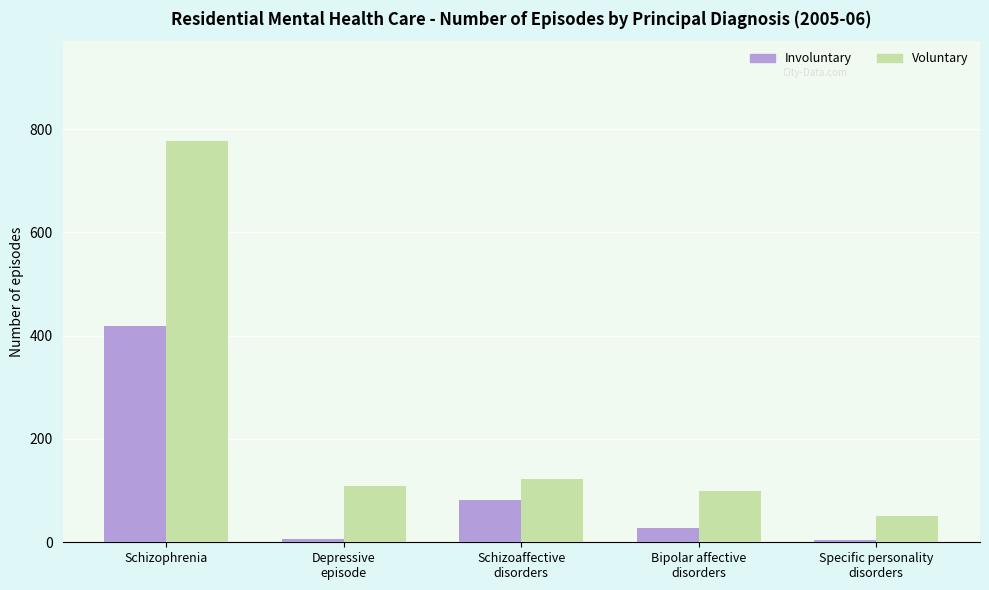

True or false: Involuntary has a value of 419 at Schizophrenia.

True